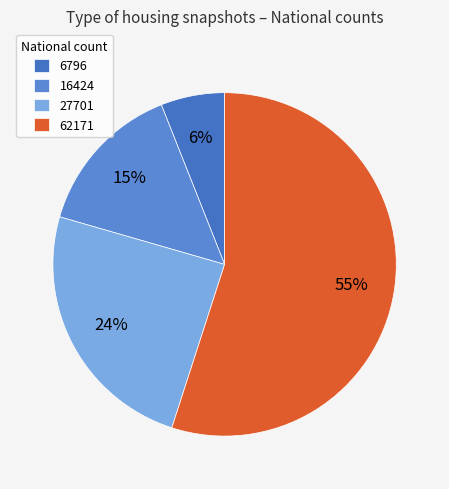

How many segments does this pie chart have?

4